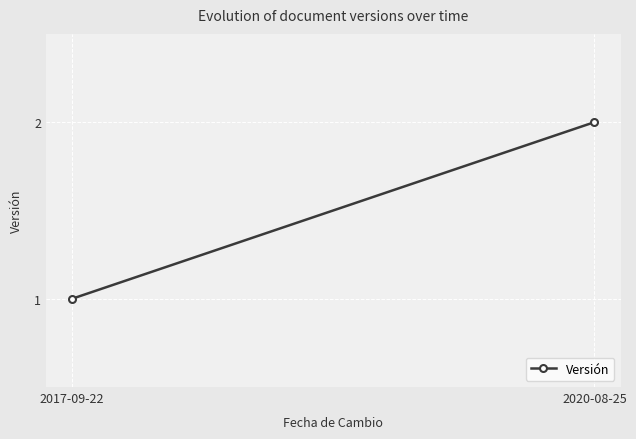

Reading right to left, what are all the values shown in this chart?

2	1